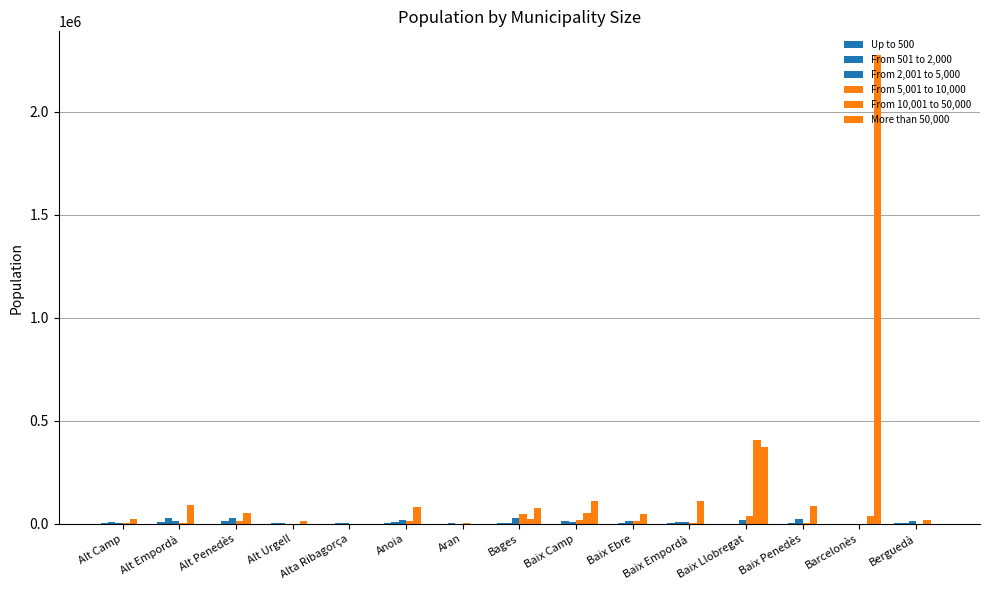

Where does the From 10,001 to 50,000 series first go above 46698?

Alt Empordà